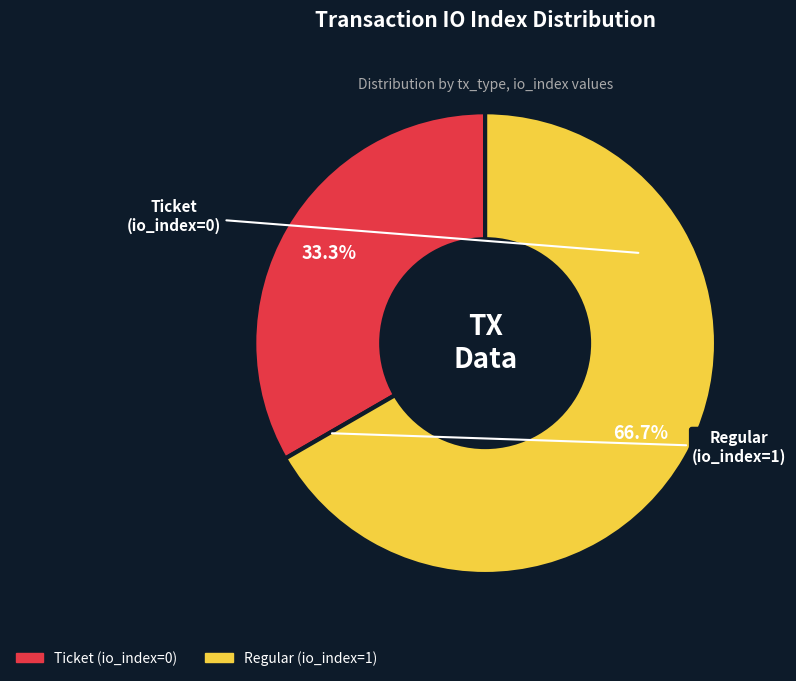

Is Ticket (io_index=0) the majority of the pie?

No